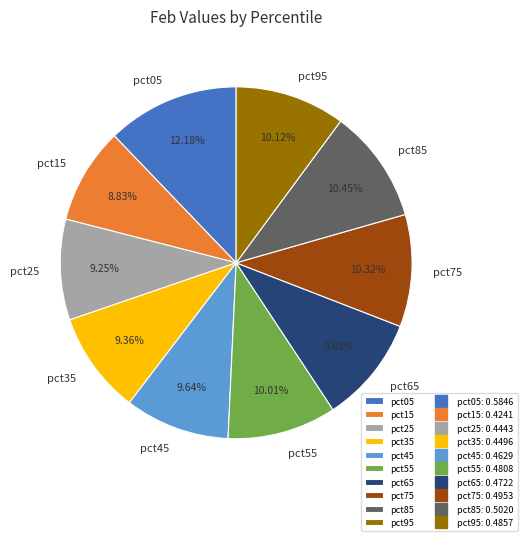

True or false: pct85 accounts for 10% of the total.

True